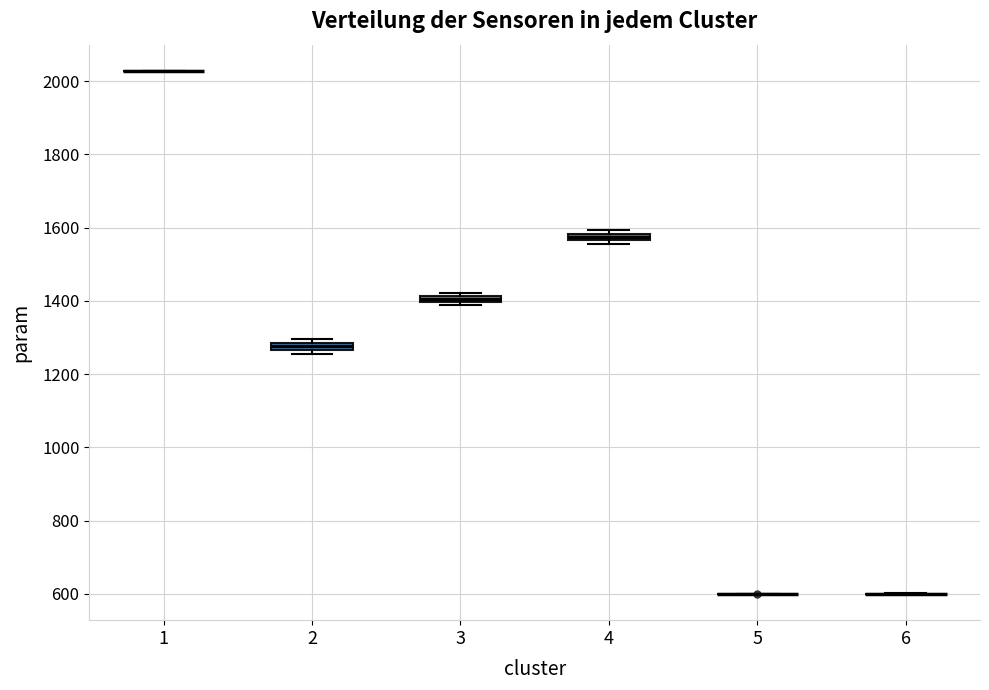

Where is the upper edge of the box at x = 2 on the y-axis? The values are not printed on the chart, so give them approximately, as read against the axis.

1280